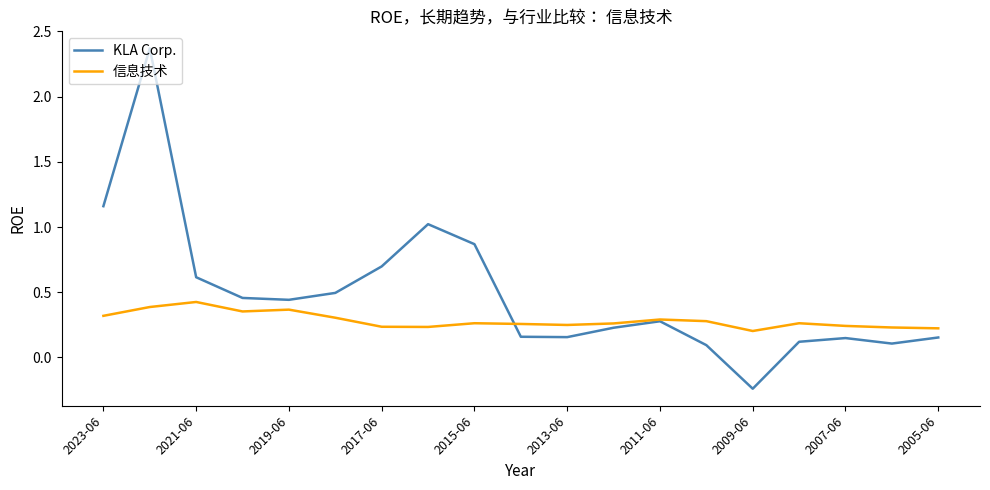

Rank the series by their average value, from lowest to highest.

信息技术, KLA Corp.